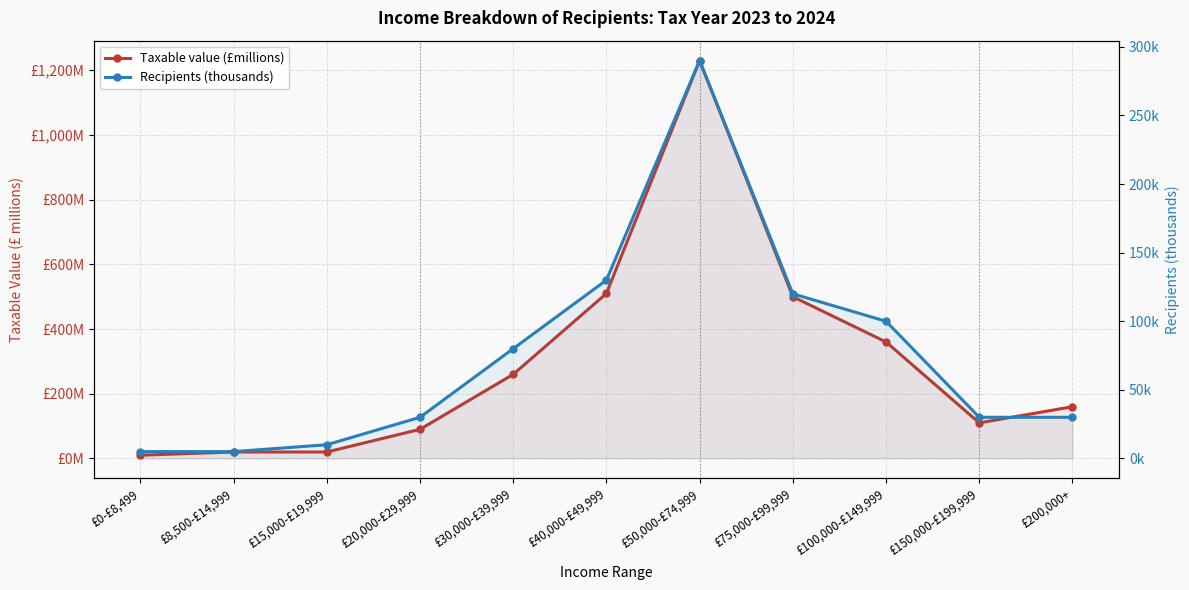

Rank the categories by Taxable value (£millions) value from highest to lowest.

£50,000-£74,999, £40,000-£49,999, £75,000-£99,999, £100,000-£149,999, £30,000-£39,999, £200,000+, £150,000-£199,999, £20,000-£29,999, £8,500-£14,999, £15,000-£19,999, £0-£8,499